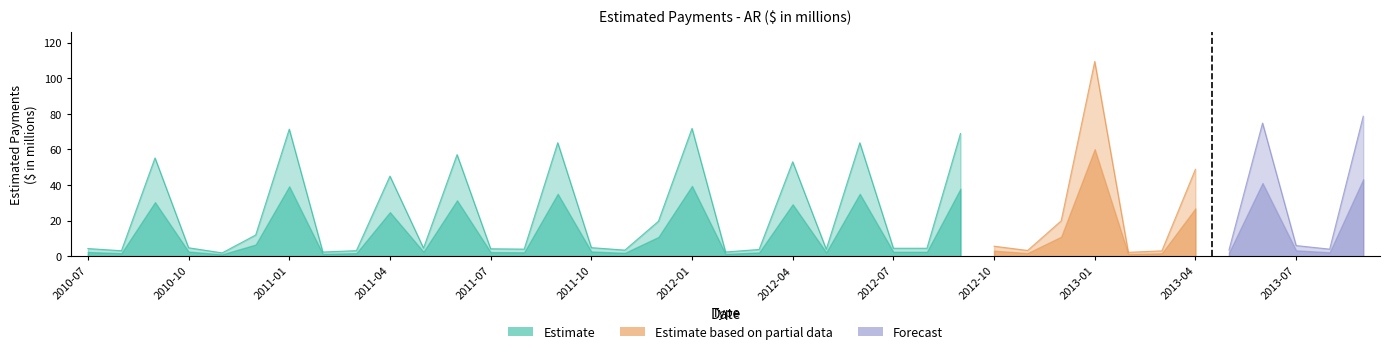

Rank the categories by value from highest to lowest.

2013-01, 2013-09, 2013-06, 2012-01, 2011-01, 2012-09, 2011-09, 2012-06, 2011-06, 2010-09, 2012-04, 2013-04, 2011-04, 2012-12, 2011-12, 2010-12, 2013-07, 2012-10, 2011-10, 2010-10, 2011-05, 2012-08, 2012-07, 2010-07, 2011-07, 2011-08, 2013-08, 2012-05, 2012-03, 2013-05, 2011-11, 2012-11, 2011-03, 2010-08, 2013-03, 2012-02, 2011-02, 2013-02, 2010-11